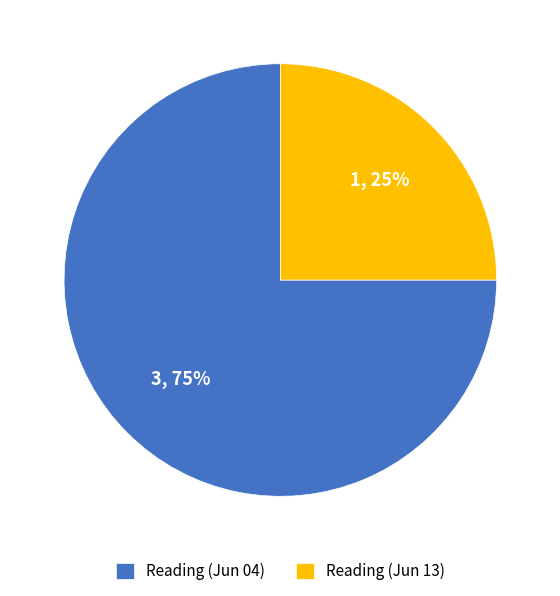

Is it true that Reading (Jun 04) is 61% of the pie?

False